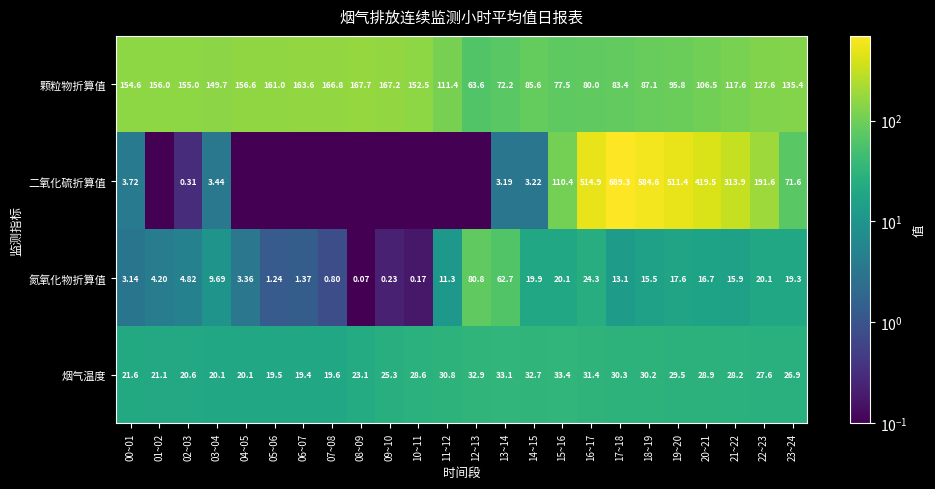

At which category is the sum across all series the highest?

17~18